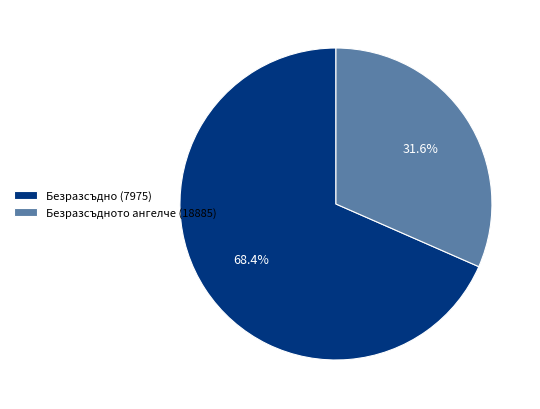

To the nearest percent, what portion does Безразсъдно (7975) represent?

68%